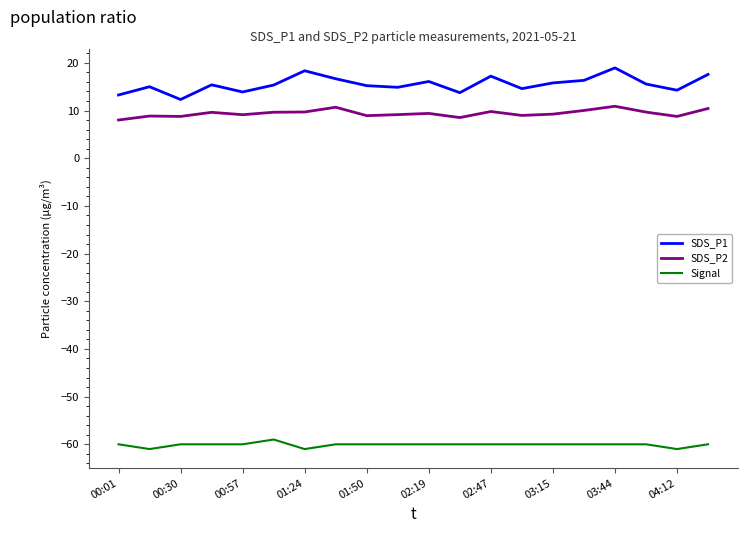

What is the sum of all Signal values?

-1202.0